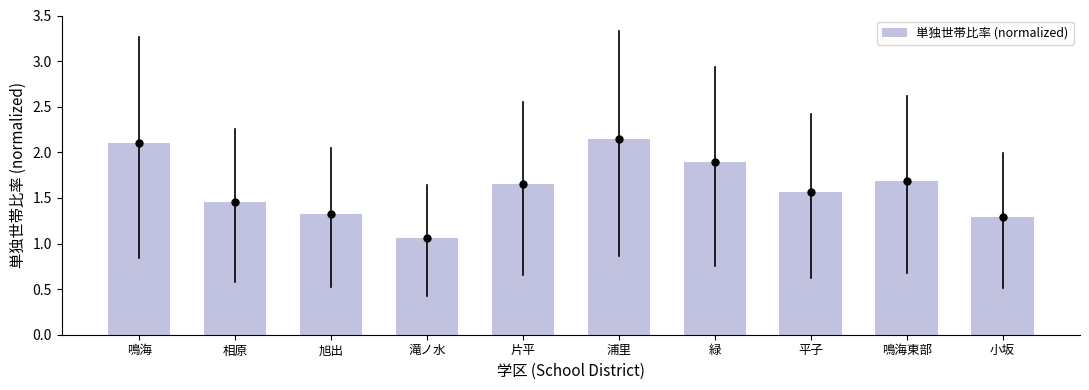

Where is the data nearest to the value 1?

滝ノ水